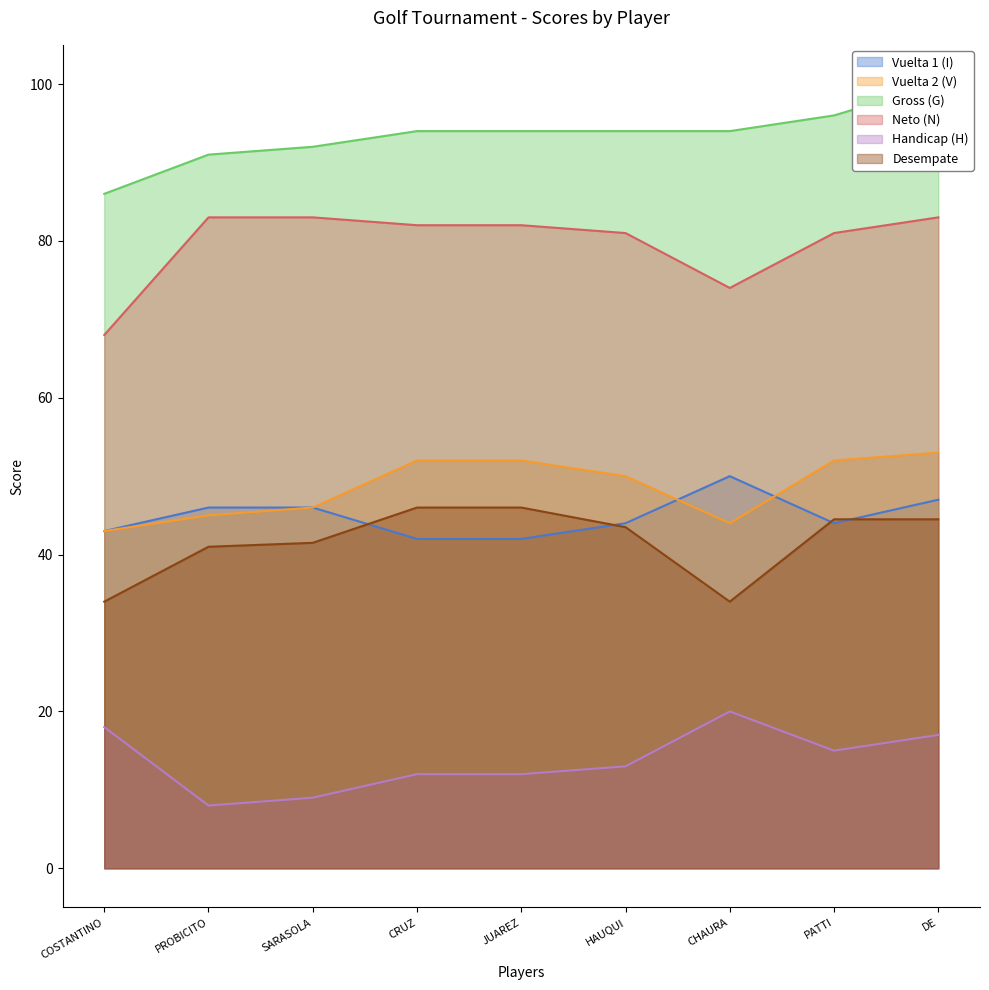

At how many categories does at least one series exceed 18?

9